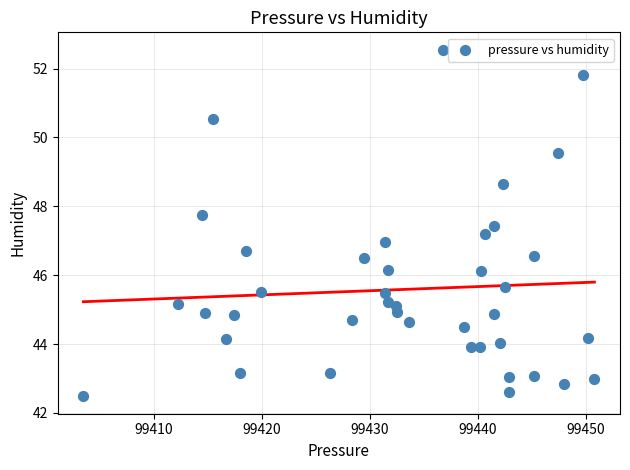

What is the range of Y values (max minus min)?

10.1